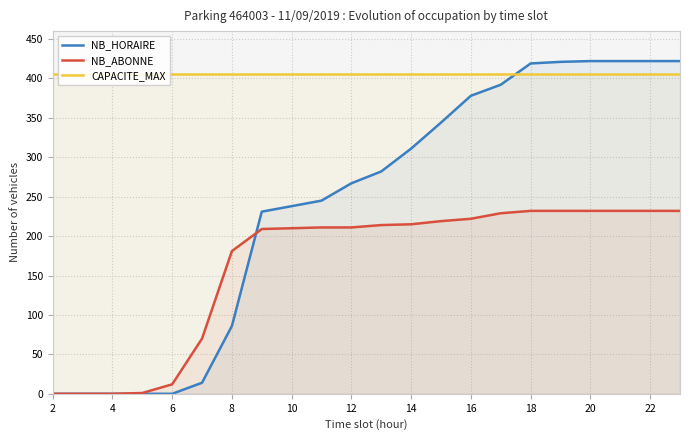

Is it true that NB_HORAIRE equals 422 at 20?

True